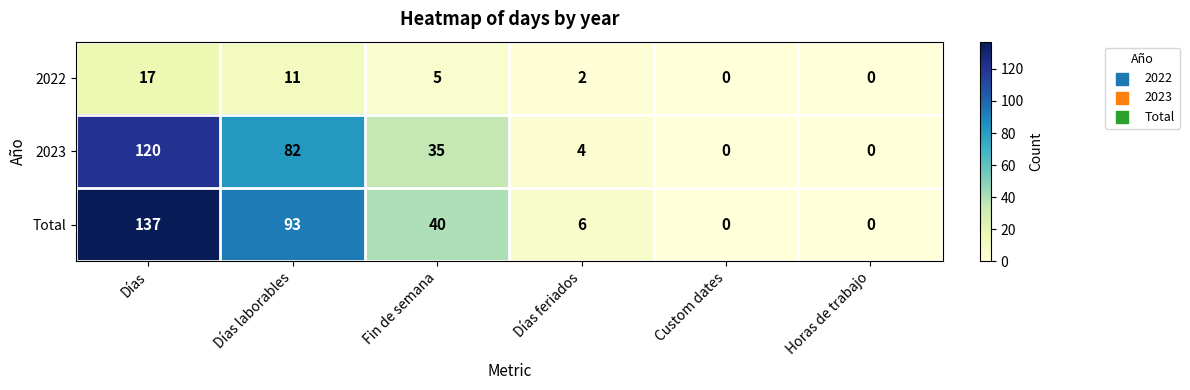

At which category does the chart reach its peak across all series?

Días